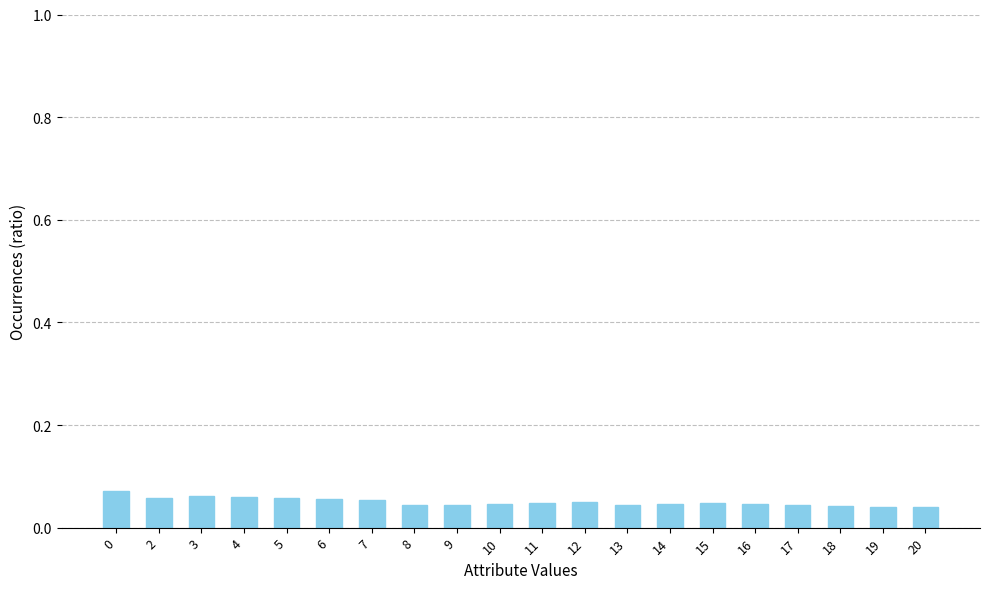

What is the sum of all values?

1.0